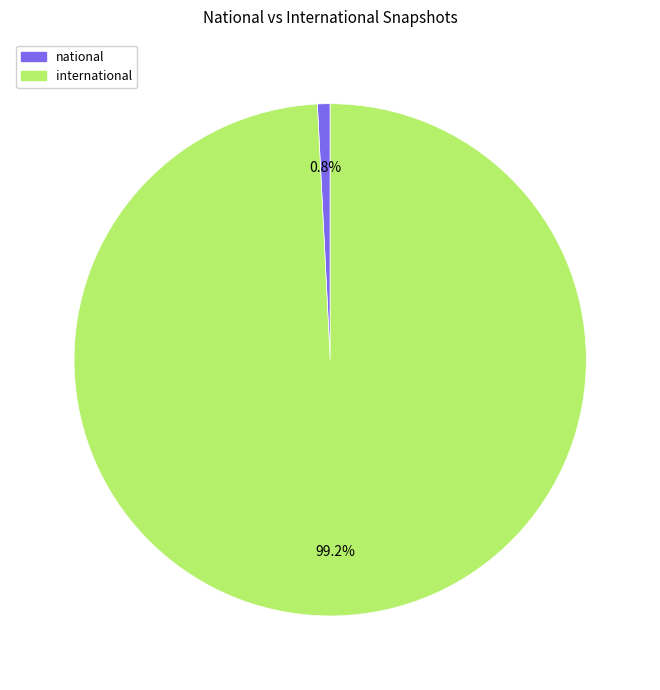

Is there a majority slice in this chart?

Yes